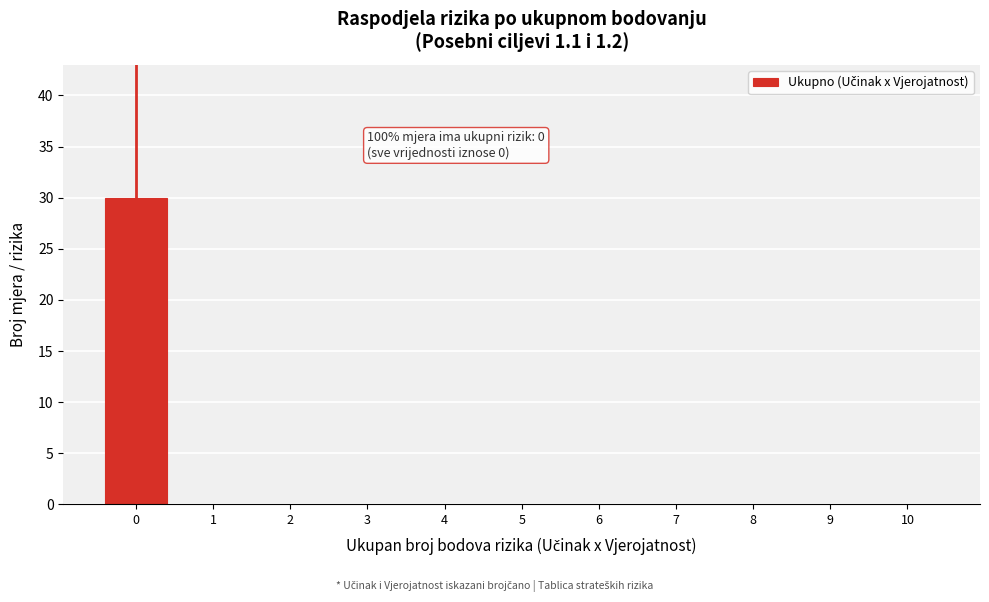

Over which range of the x-axis is the bar tallest?

-0.5 to 0.5